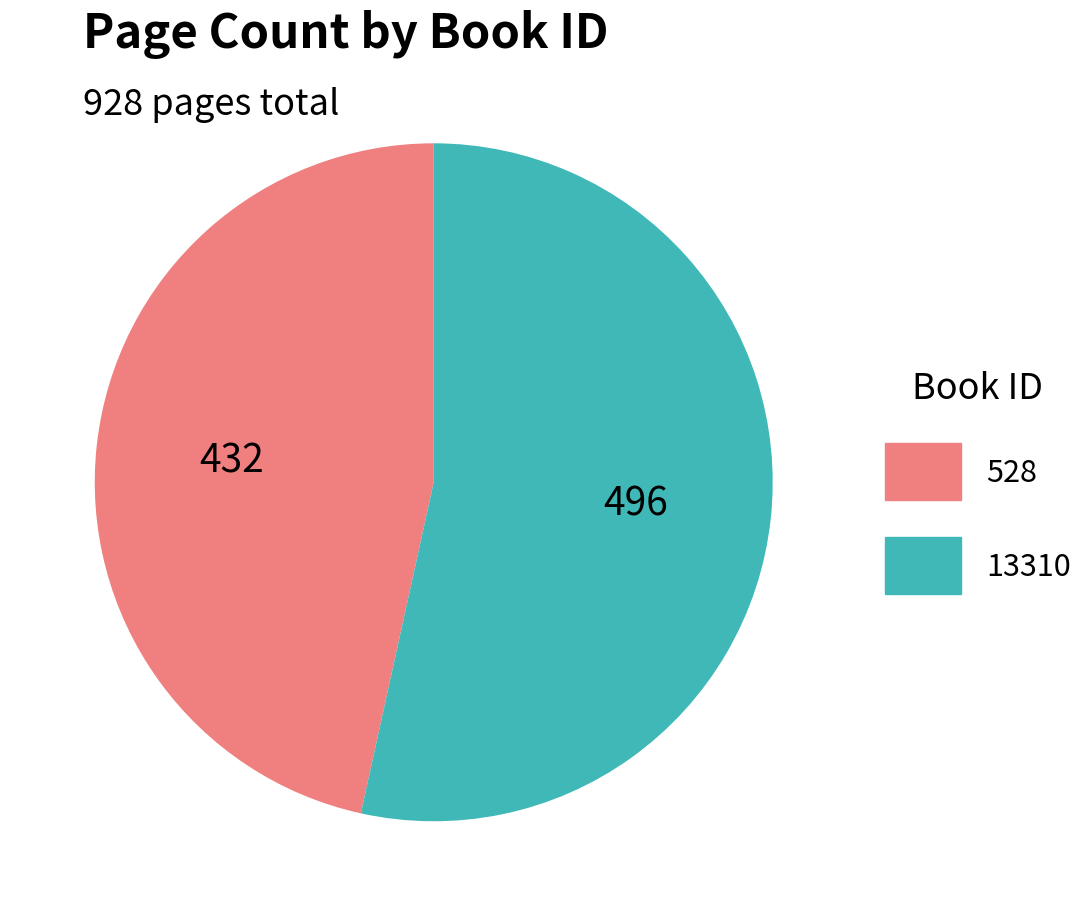

Which category has the biggest portion of the pie?

13310